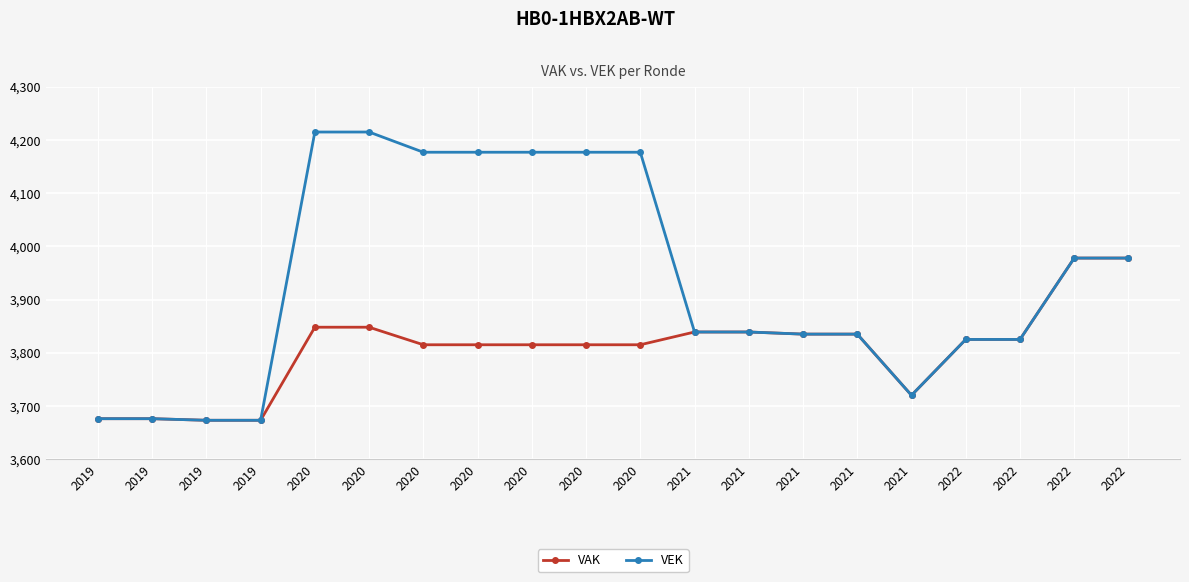

True or false: VEK and VAK cross at least once.

False